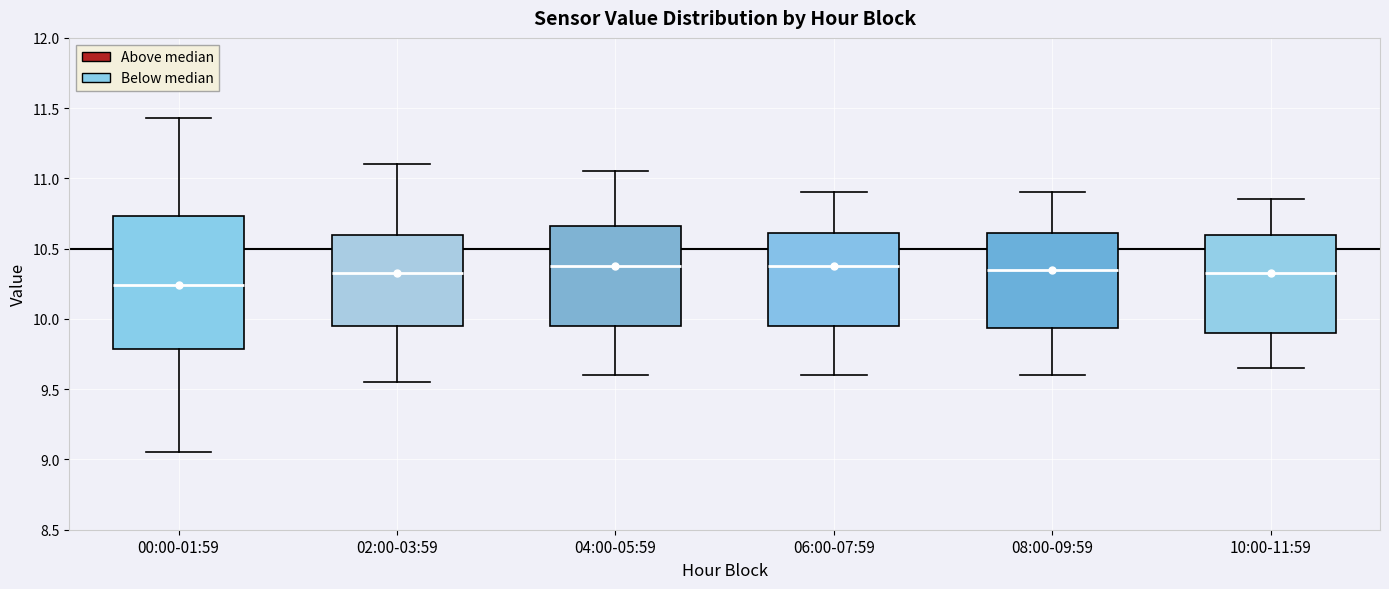

Which box is the tallest, from its lower edge to its upper edge?

00:00-01:59